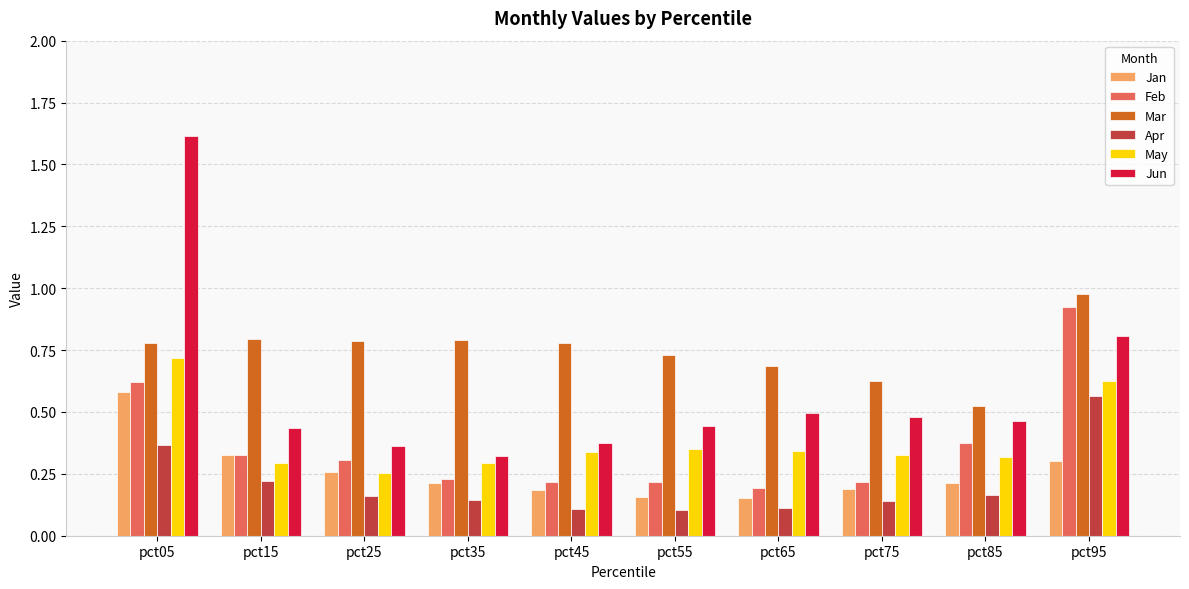

What is the maximum value shown in the chart?

1.6